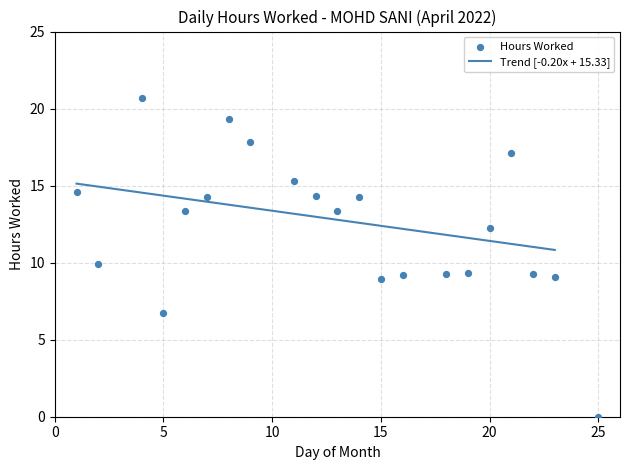

Which has a higher value, 20 or 12?

12